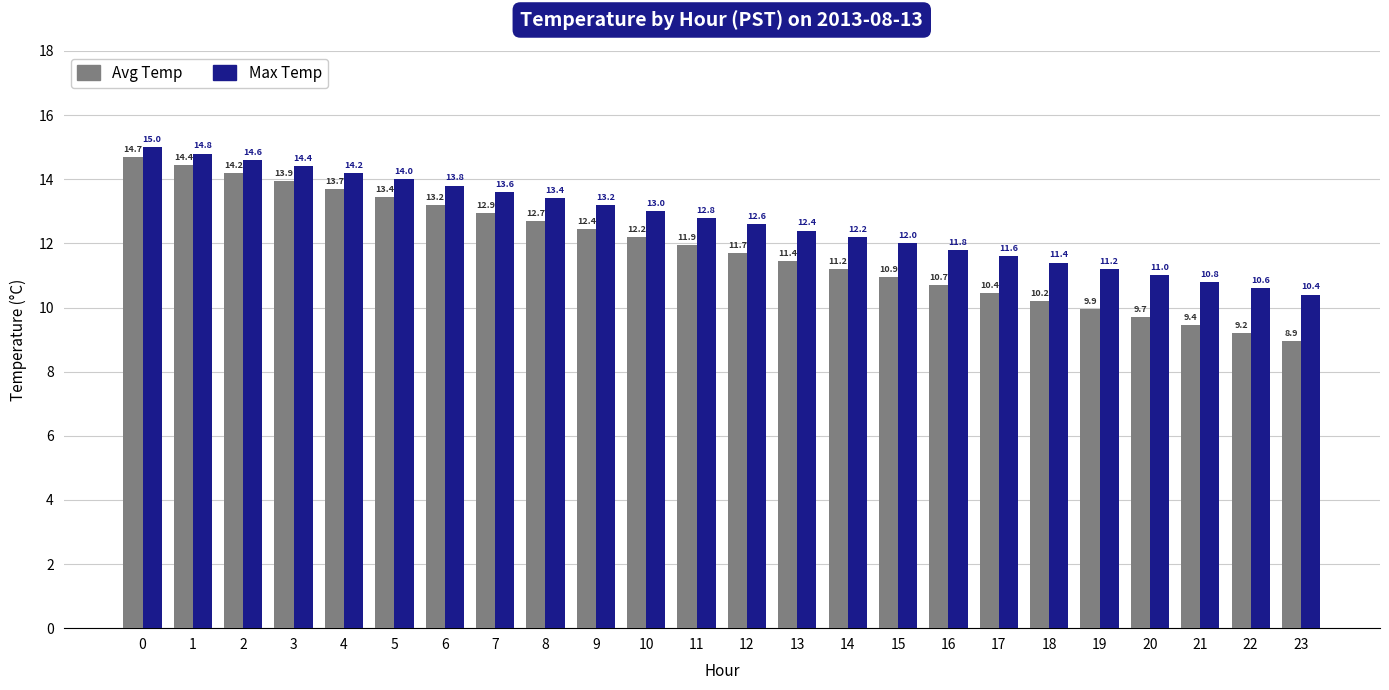

Which series has the largest total across all categories?

Max Temp